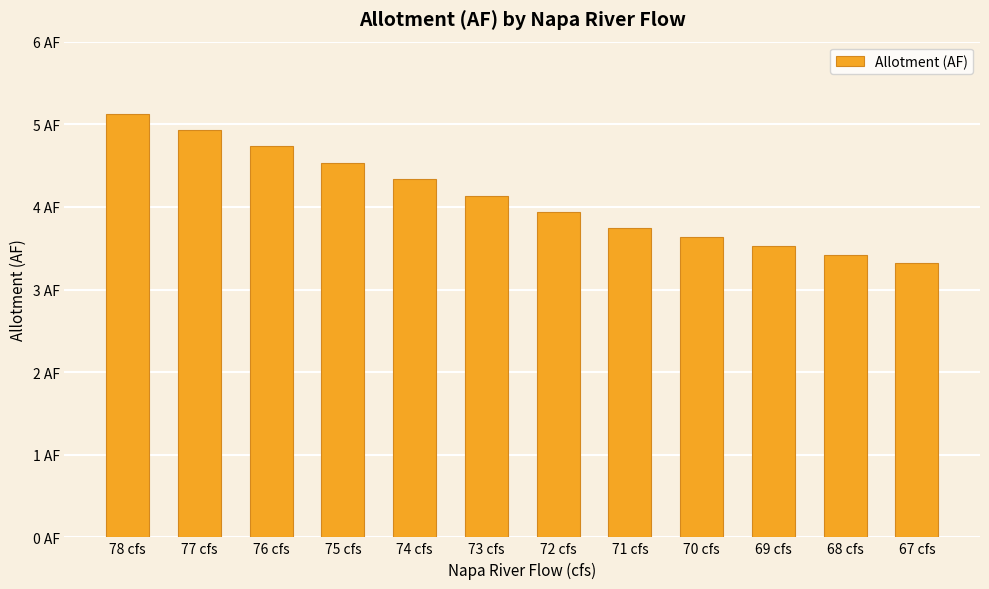

Reading right to left, extract all data points from this chart.

67 cfs=3.3	68 cfs=3.4	69 cfs=3.5	70 cfs=3.6	71 cfs=3.7	72 cfs=3.9	73 cfs=4.1	74 cfs=4.3	75 cfs=4.5	76 cfs=4.7	77 cfs=4.9	78 cfs=5.1